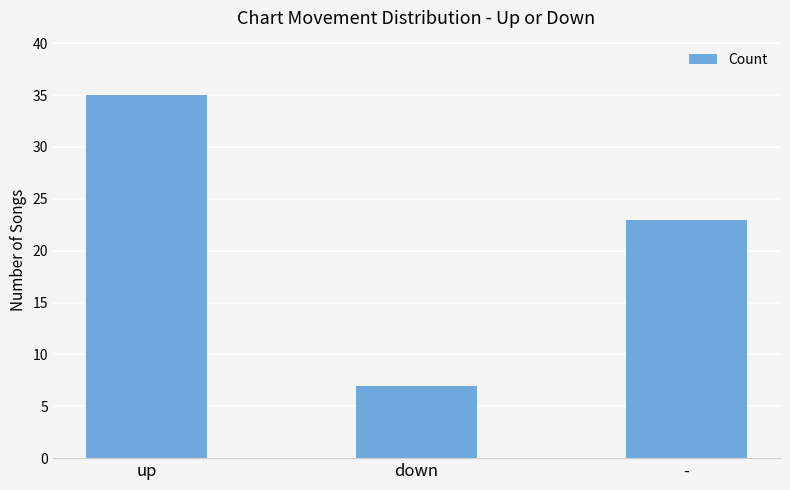

Rank the categories by value from highest to lowest.

up, -, down